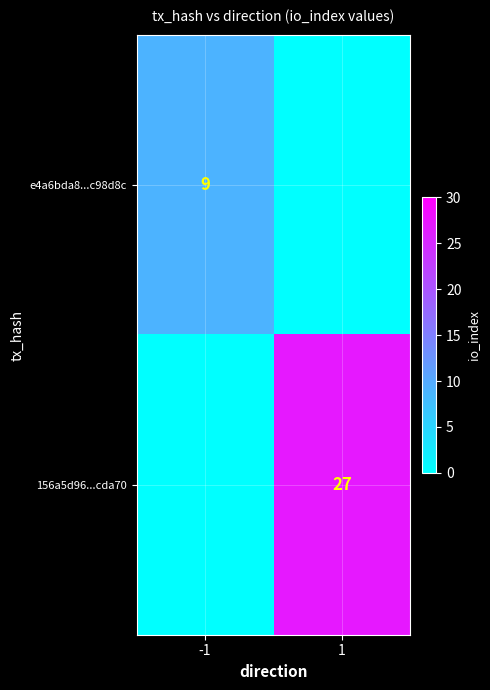

True or false: e4a6bda8...c98d8c has a value of 9 at -1.

True